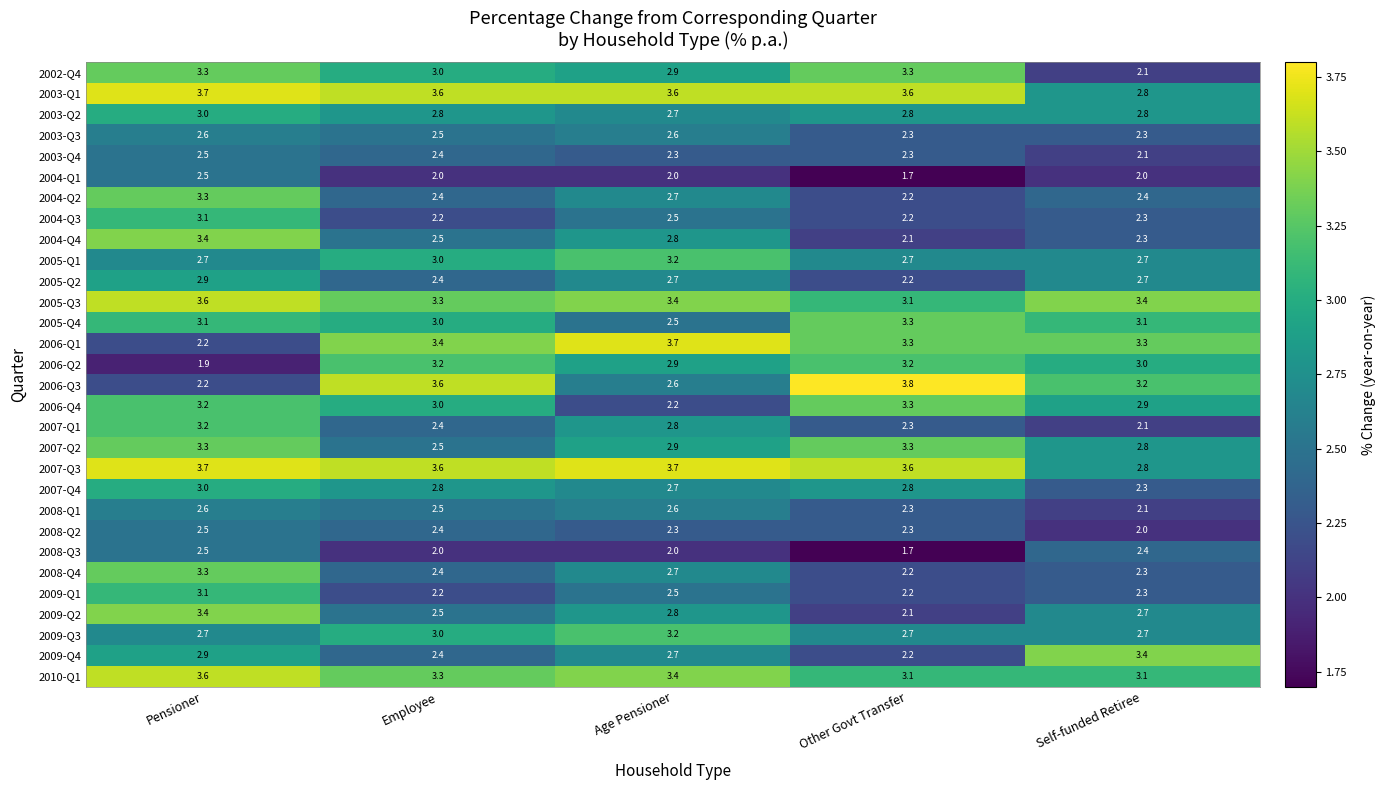

What is the sum of the 2006-Q3 values at Self-funded Retiree and Employee?

6.8